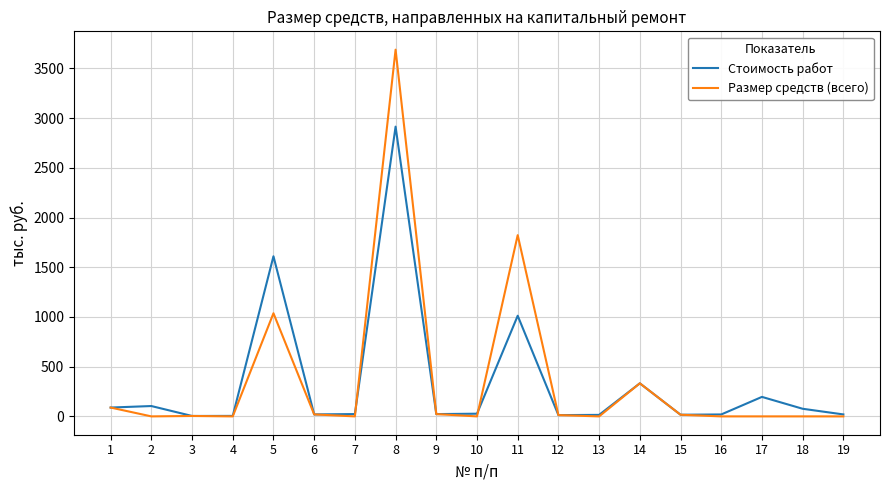

The value of Размер средств (всего) at 19 is 2339.7. True or false?

False